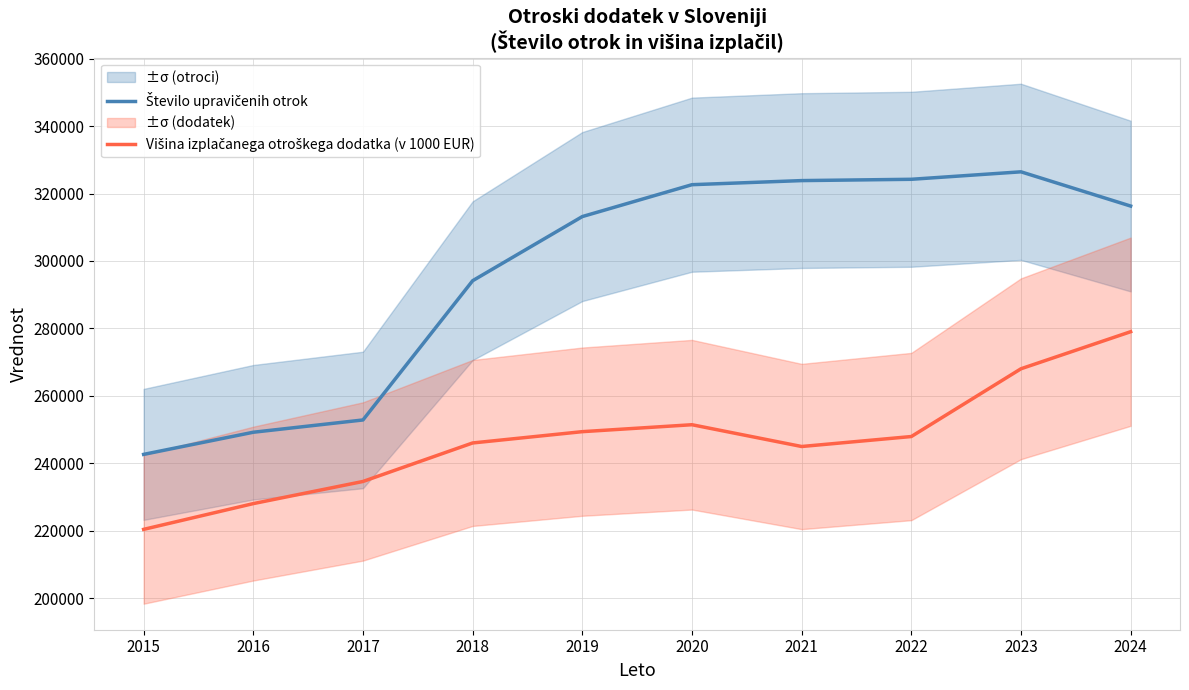

Where is the first local maximum for Višina izplačanega otroškega dodatka (v 1000 EUR)?

2020